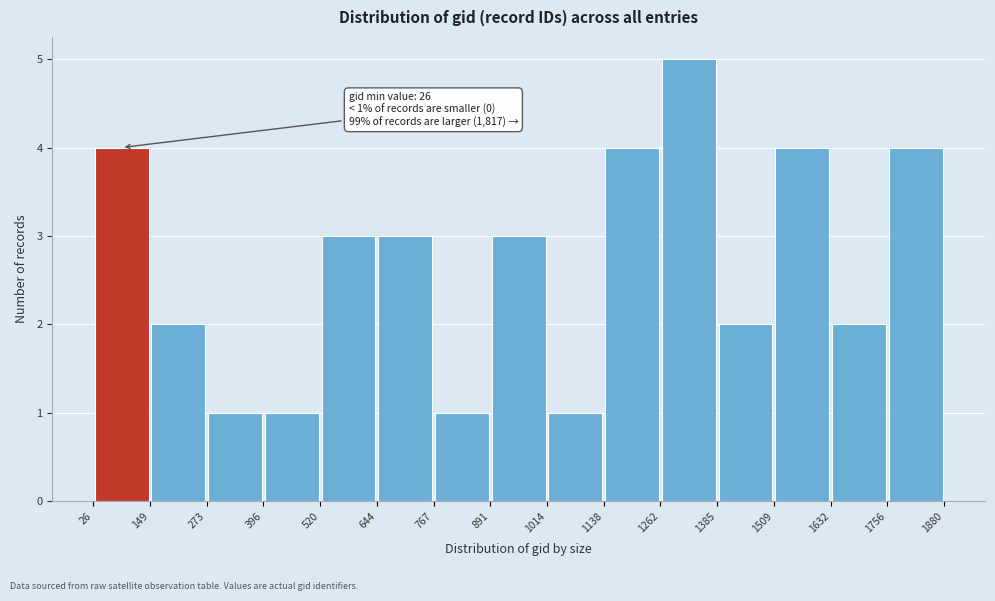

Over which range of the x-axis is the bar tallest?

1262 to 1385